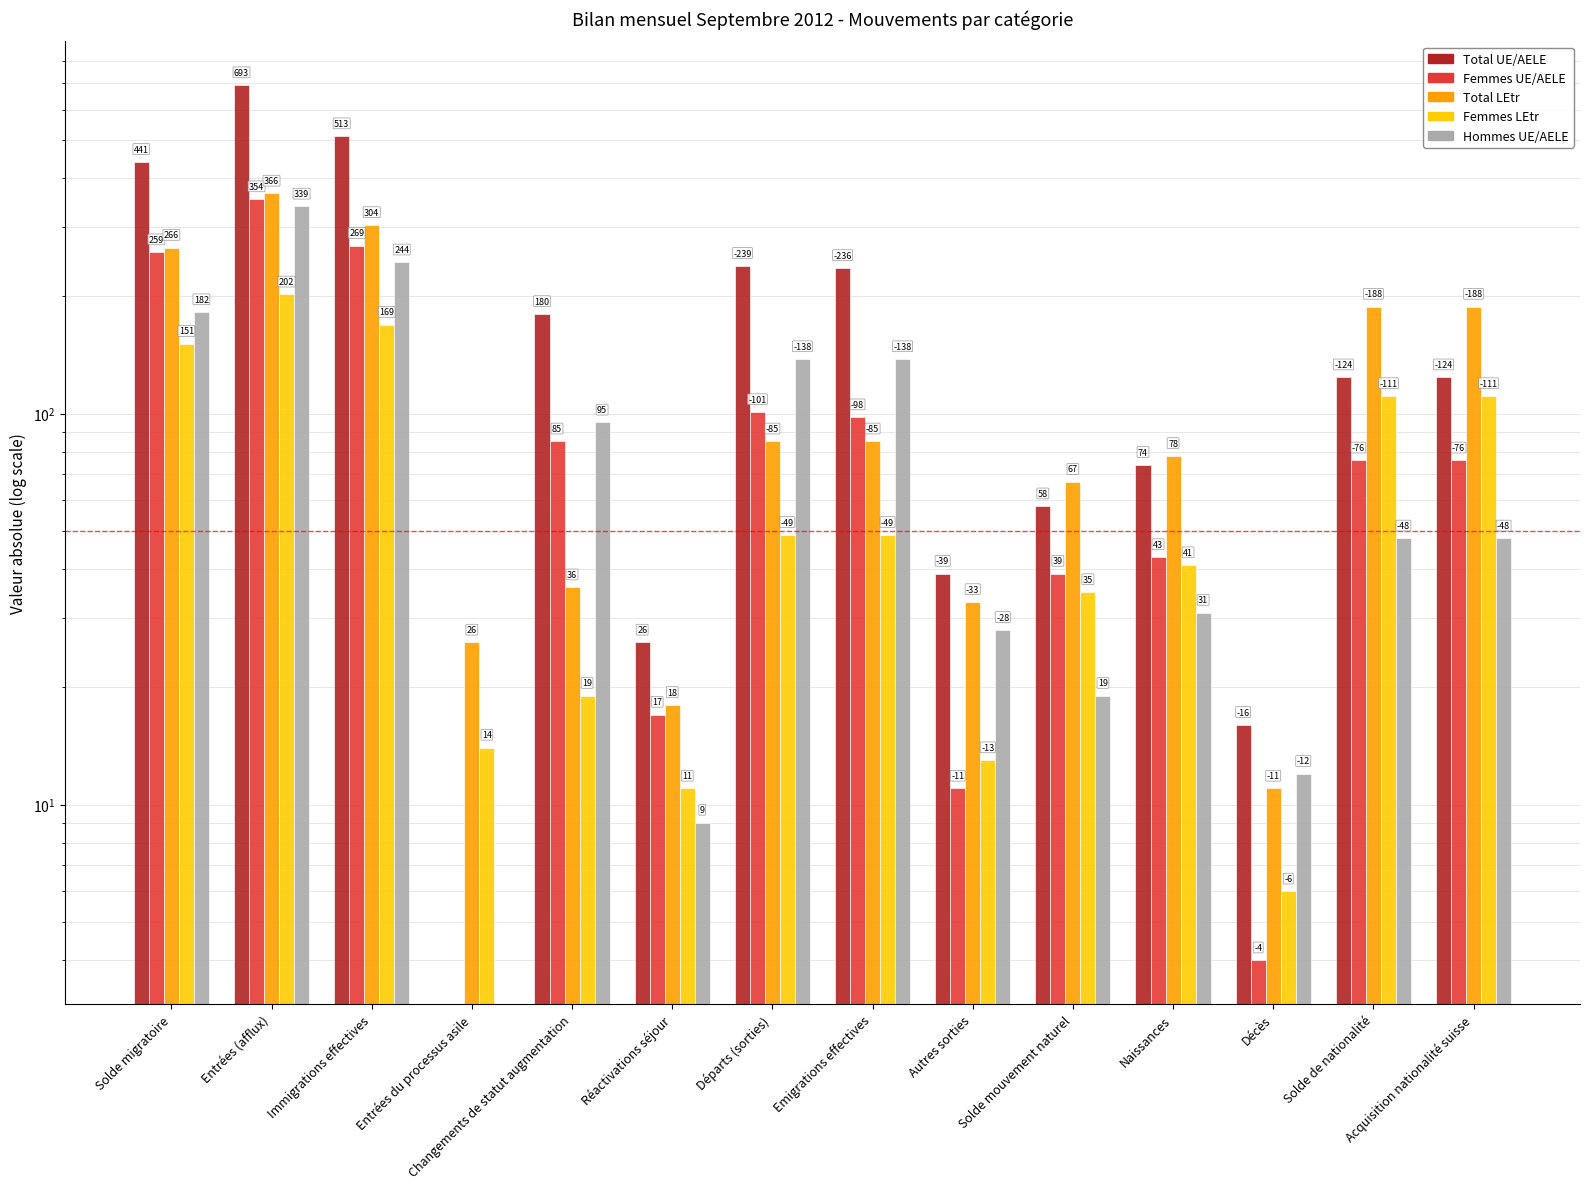

How many bars are there in total?

70